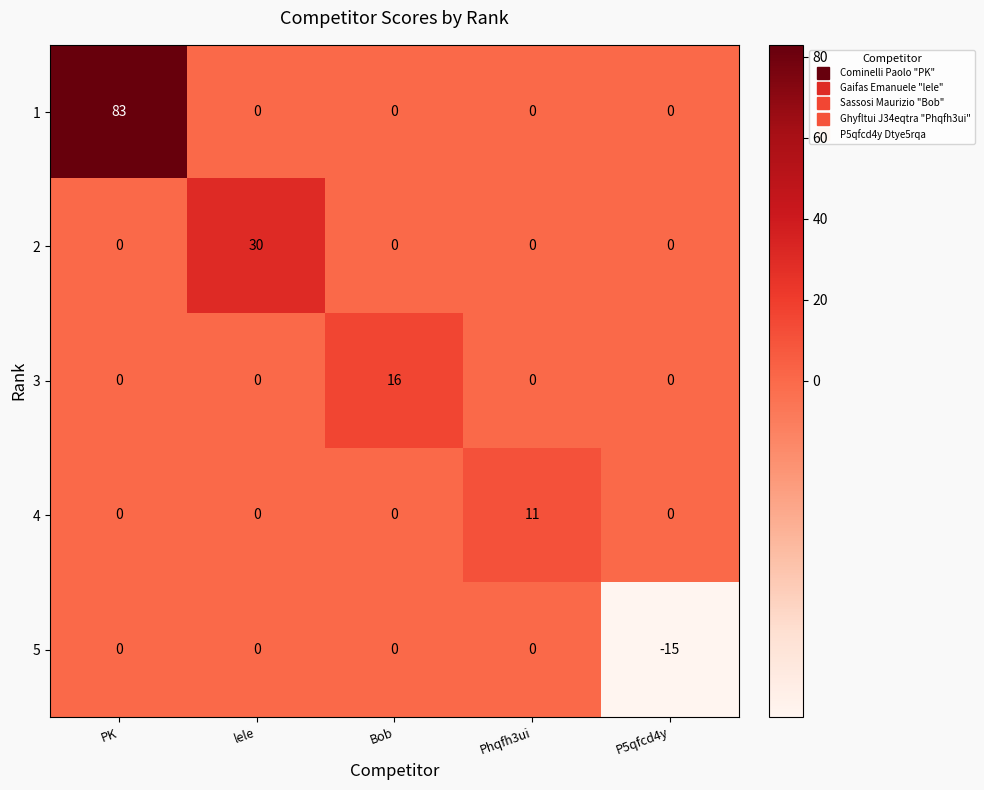

At how many categories does at least one series exceed 28?

2